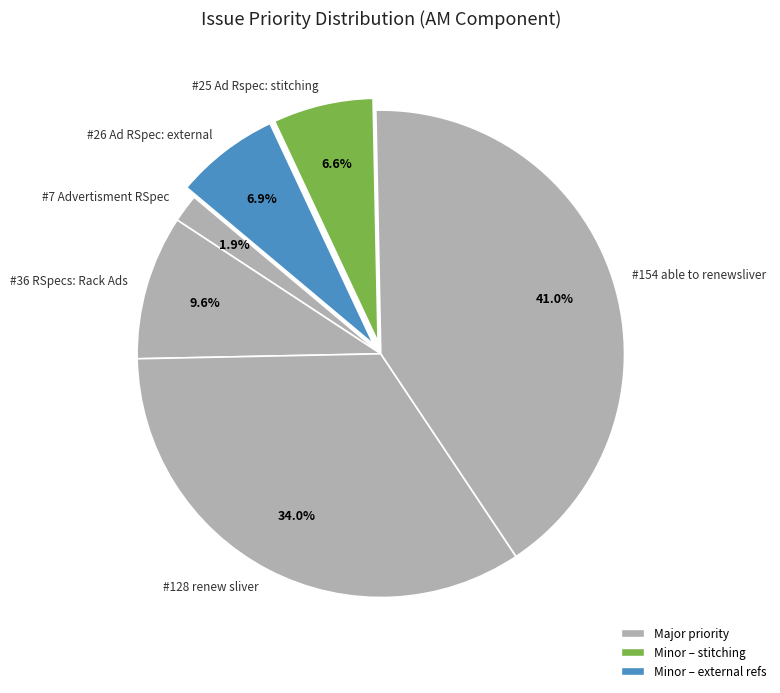

Is there a majority slice in this chart?

No